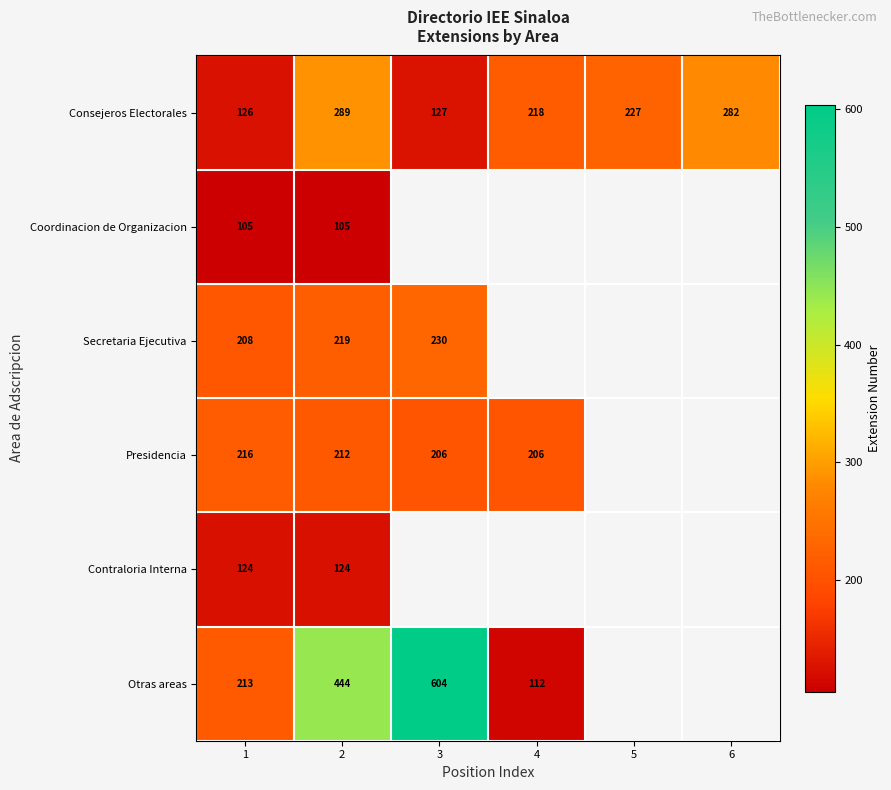

True or false: Consejeros Electorales has a value of 128 at 4.

False